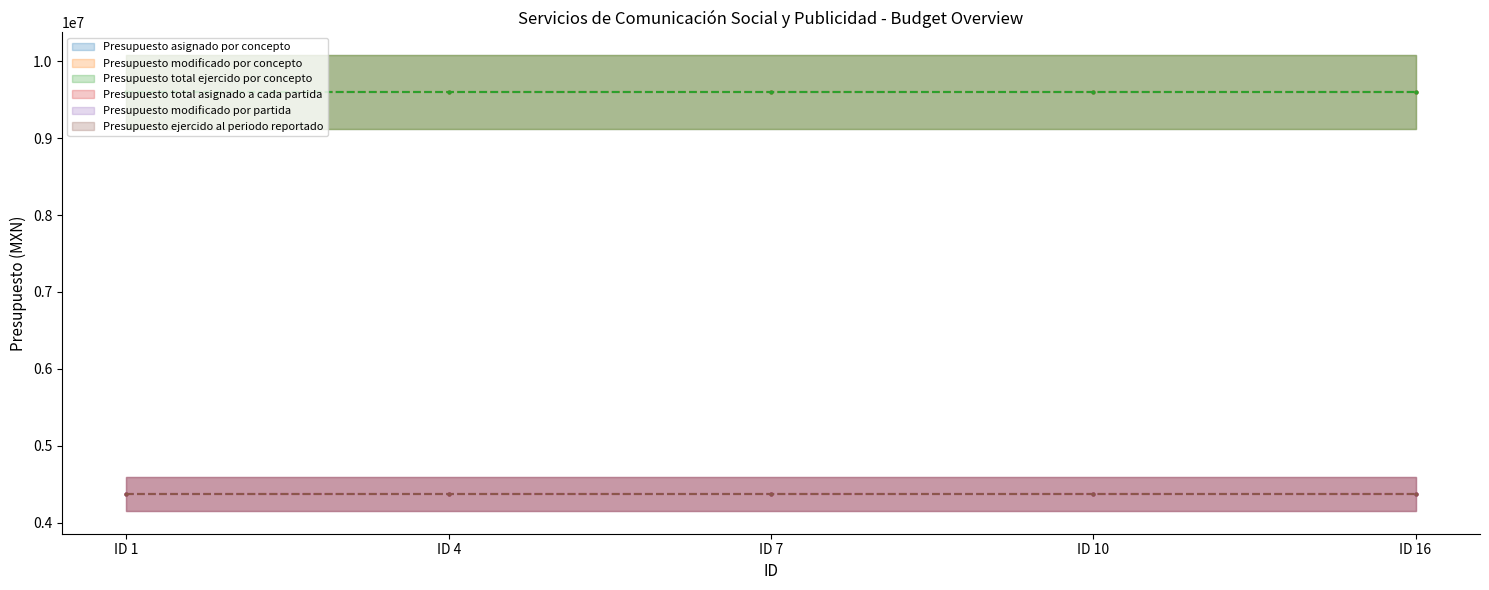

True or false: Presupuesto total ejercido por concepto and Presupuesto modificado por concepto cross at least once.

False